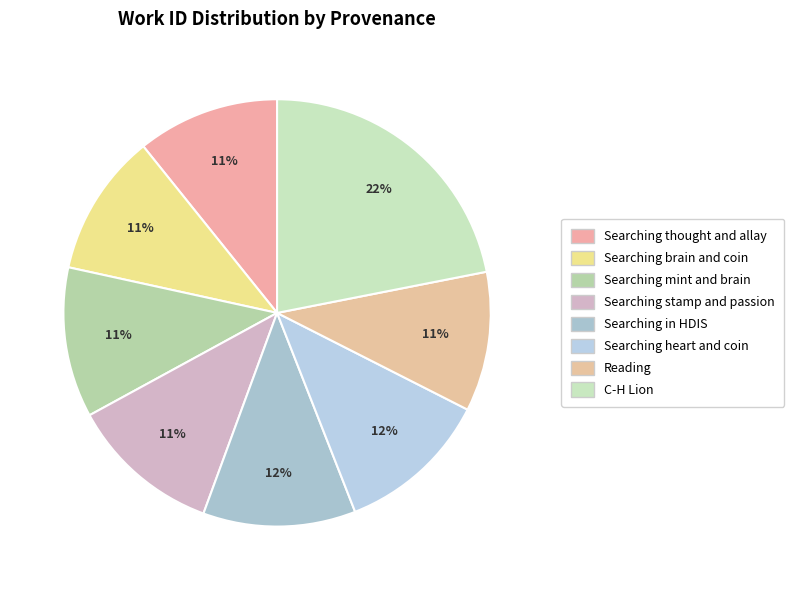

Between Searching thought and allay and Searching in HDIS, which is larger?

Searching in HDIS